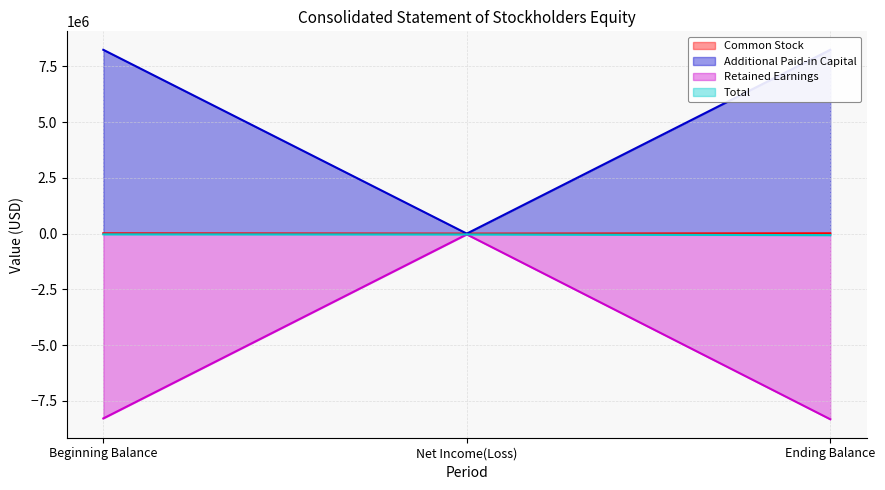

Which series has the largest range (max minus min)?

Retained Earnings